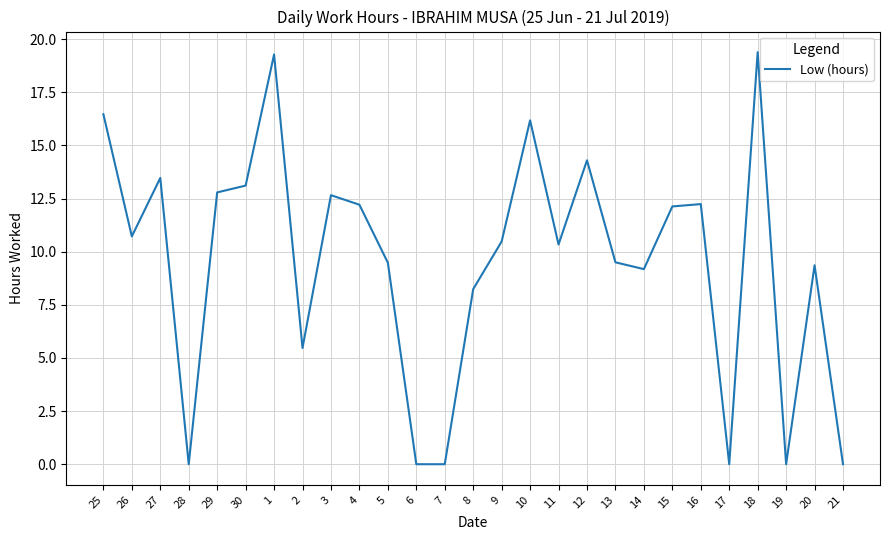

At which category does the data reach its first local valley?

26